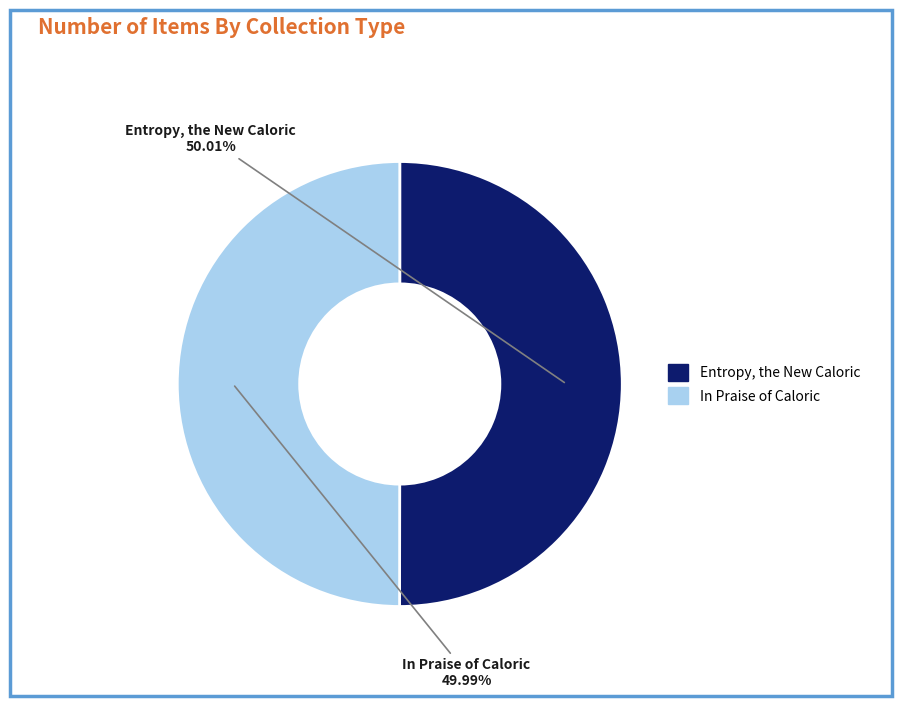

Approximately how many times larger is the value at Entropy, the New Caloric compared to In Praise of Caloric?

1.0